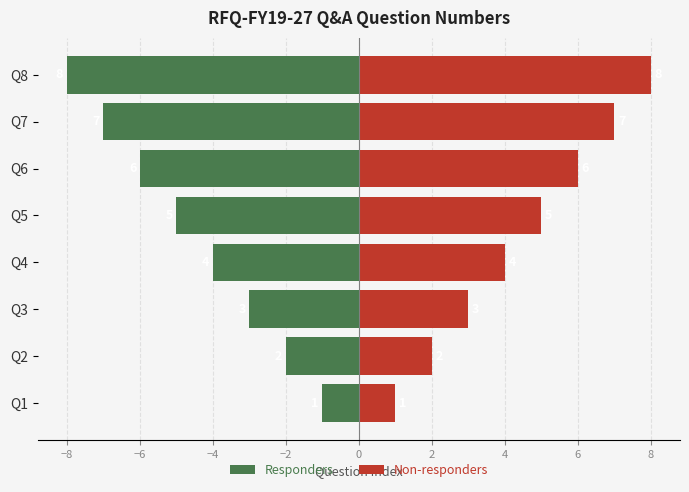

Which series has the largest range (max minus min)?

Responders